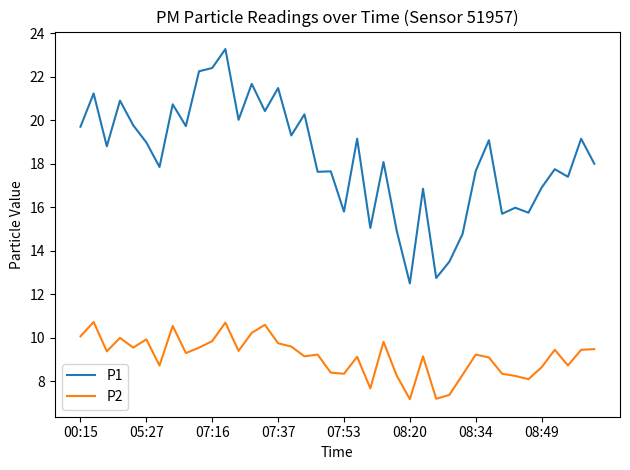

How many lines are shown in the chart?

2